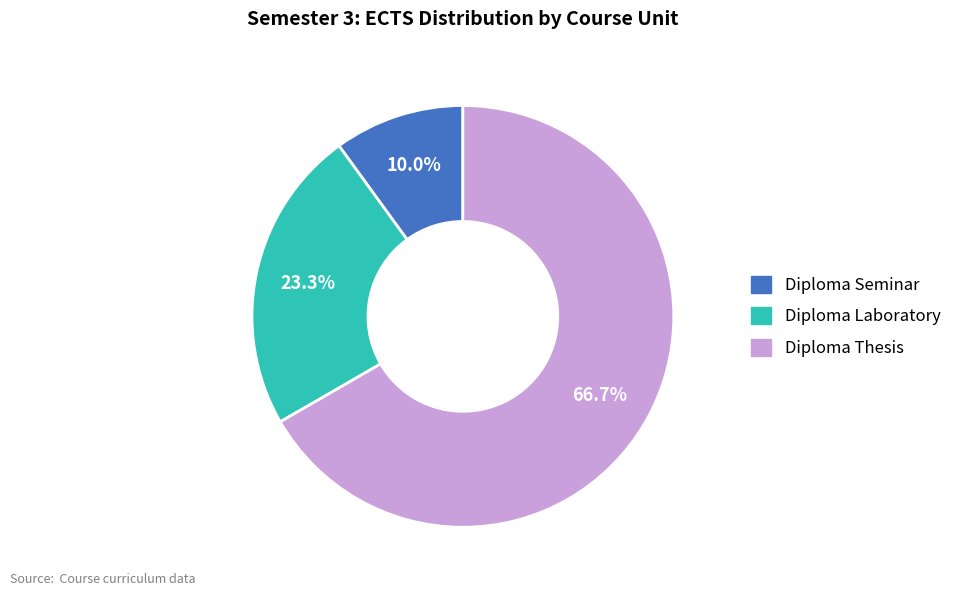

What is the smallest slice in the pie chart?

Diploma Seminar